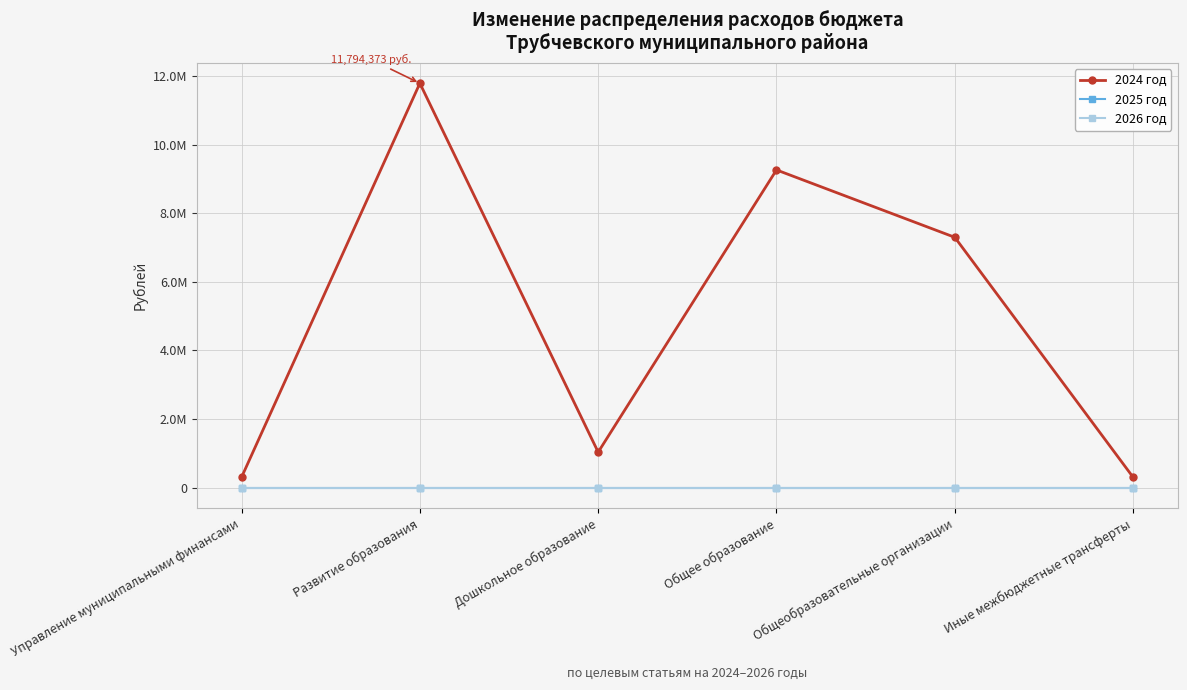

Does the chart have visible grid lines?

Yes